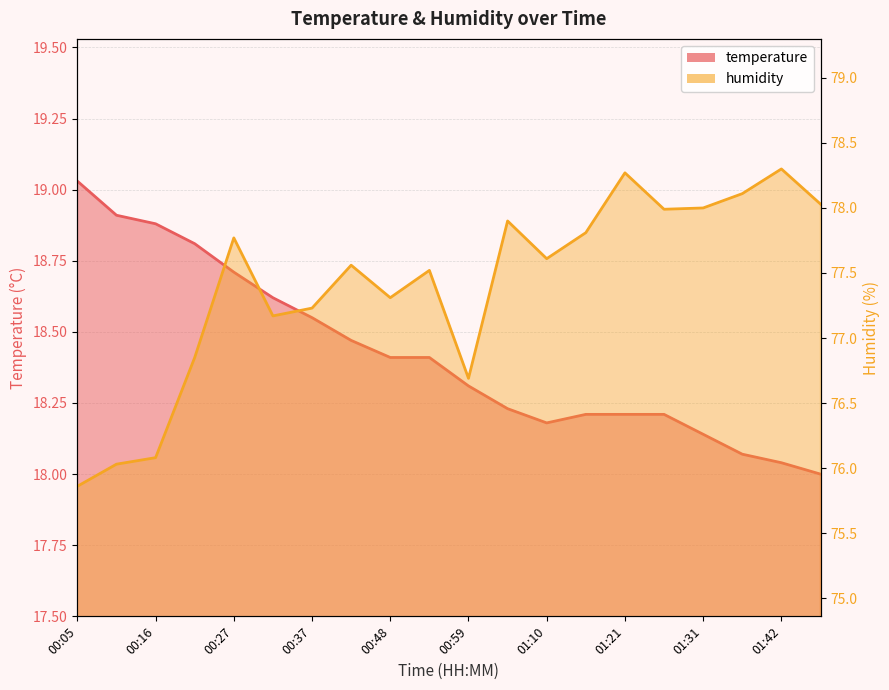

Which series changed the most between 00:54 and 01:10?

temperature